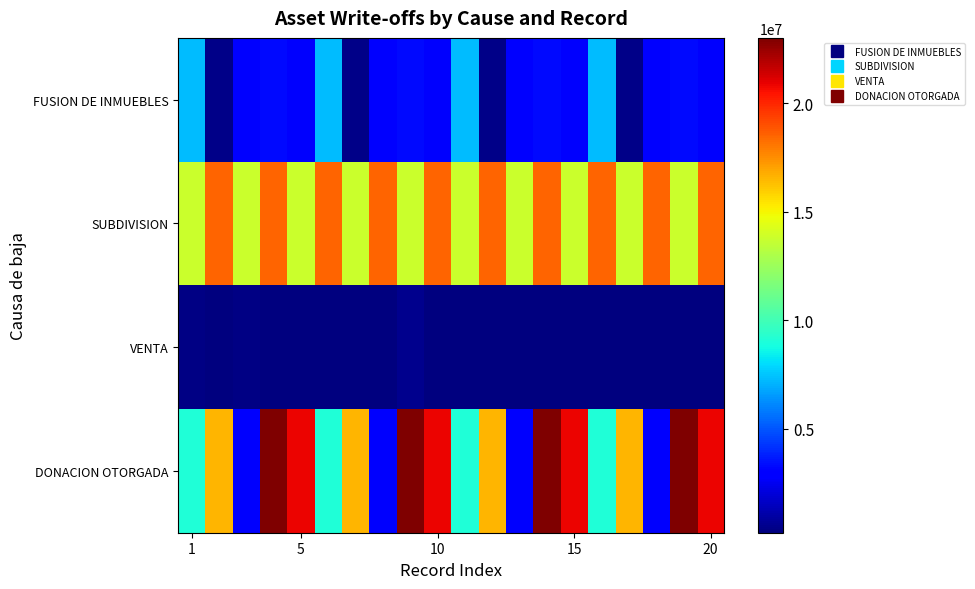

Reading left to right, list all the values displayed in this chart.

FUSION DE INMUEBLES: 7307248.0	471172.0	2816373.0	3279113.0	2731934.0	7307248.0	471172.0	2816373.0	3279113.0	2731934.0	7307248.0	471172.0	2816373.0	3279113.0	2731934.0	7307248.0	471172.0	2816373.0	3279113.0	2731934.0
SUBDIVISION: 13832733.3	18547076.4	13832733.3	18547076.4	13832733.3	18547076.4	13832733.3	18547076.4	13832733.3	18547076.4	13832733.3	18547076.4	13832733.3	18547076.4	13832733.3	18547076.4	13832733.3	18547076.4	13832733.3	18547076.4
VENTA: 315070.0	240000.0	321958.0	240000.0	240000.0	225000.0	225000.0	235758.6	558972.0	225000.0	240000.0	240000.0	240000.0	240000.0	240000.0	225000.0	225000.0	225000.0	225000.0	225000.0
DONACION OTORGADA: 9085314.0	16520143.1	2718786.0	23000000.0	20804993.0	9085314.0	16520143.1	2718786.0	23000000.0	20804993.0	9085314.0	16520143.1	2718786.0	23000000.0	20804993.0	9085314.0	16520143.1	2718786.0	23000000.0	20804993.0